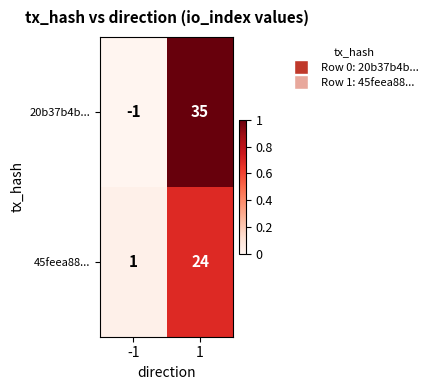

Reading left to right, list all the values displayed in this chart.

20b37b4b...: -1	35
45feea88...: 1	24